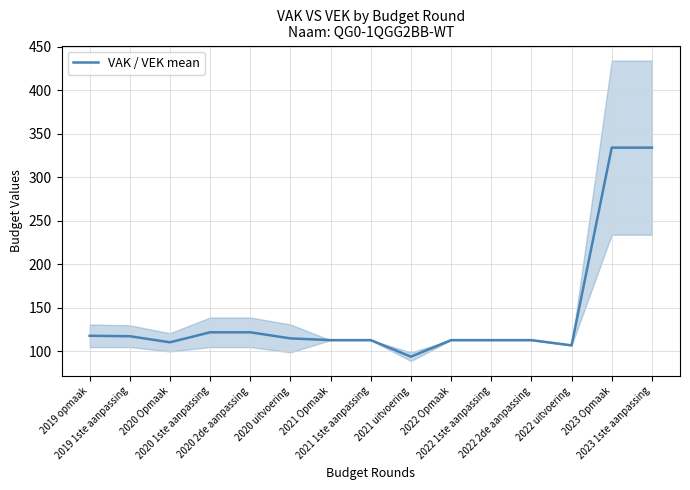

What value does the data have at 2020 Opmaak?

110.5